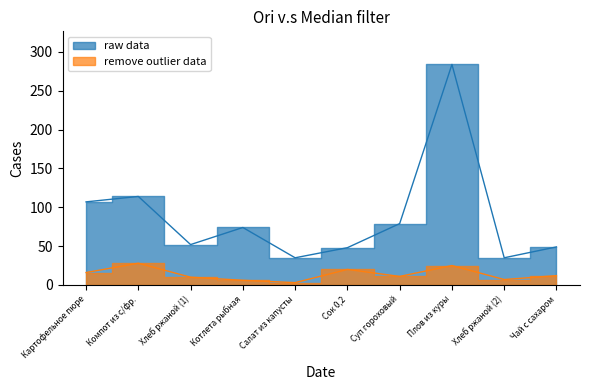

At which label does Калорийность first exceed 74?

Картофельное пюре